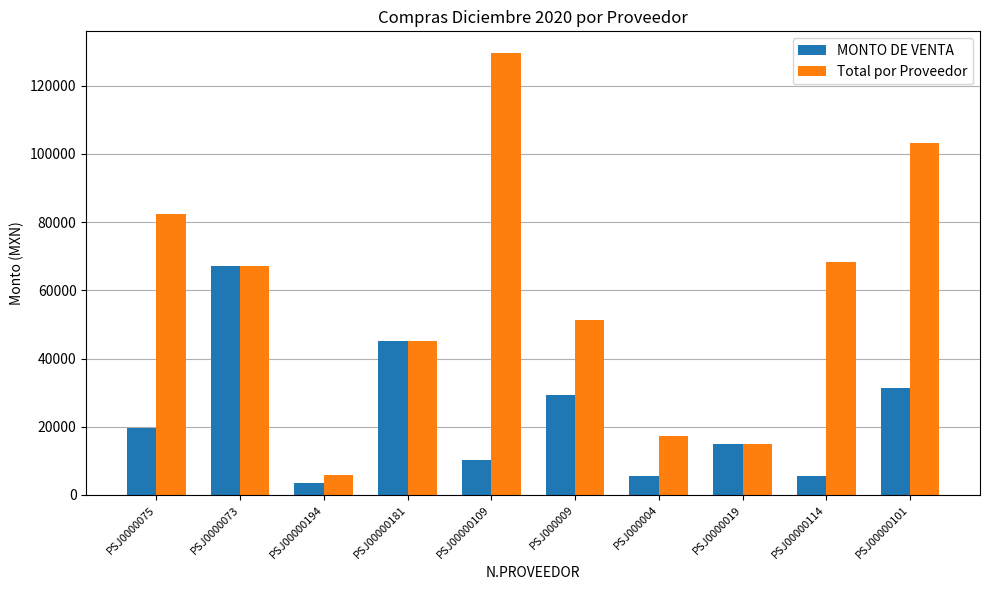

At how many categories does at least one series exceed 116999?

1